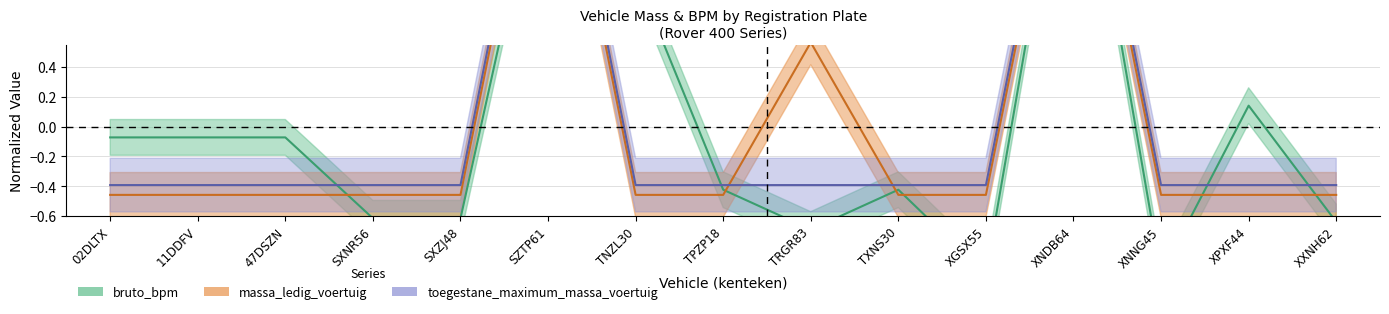

The value of massa_ledig_voertuig at 11DDFV is -0.2. True or false?

False